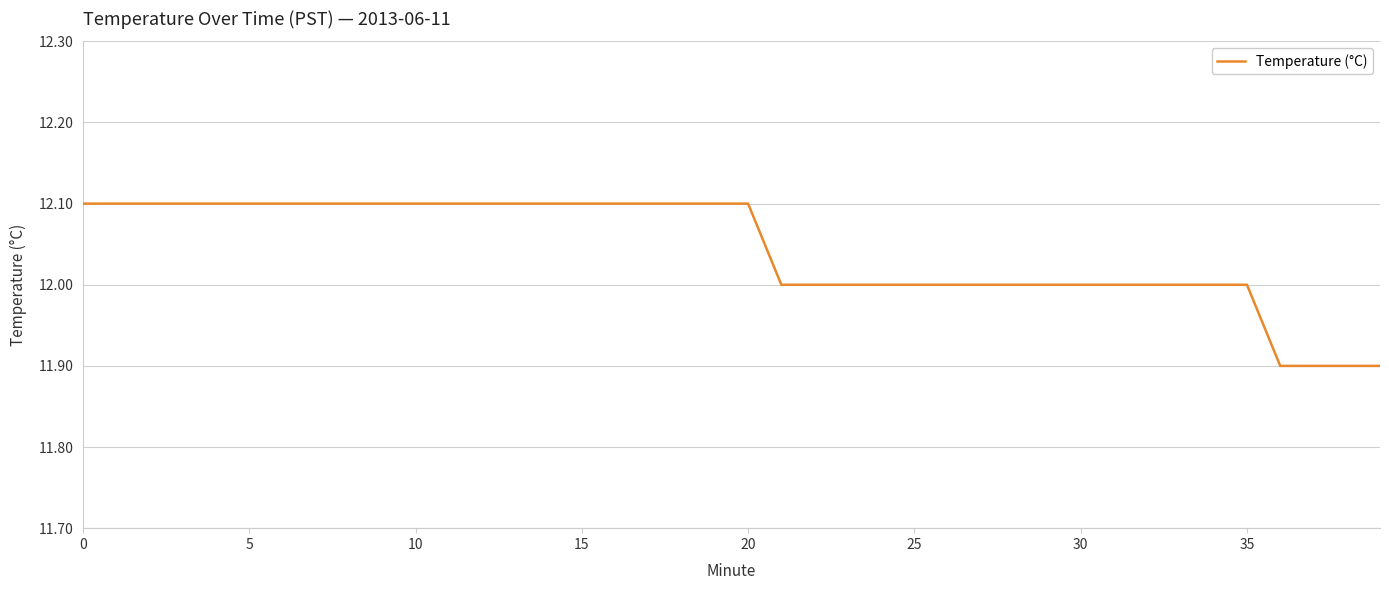

What is the smallest value displayed?

11.9